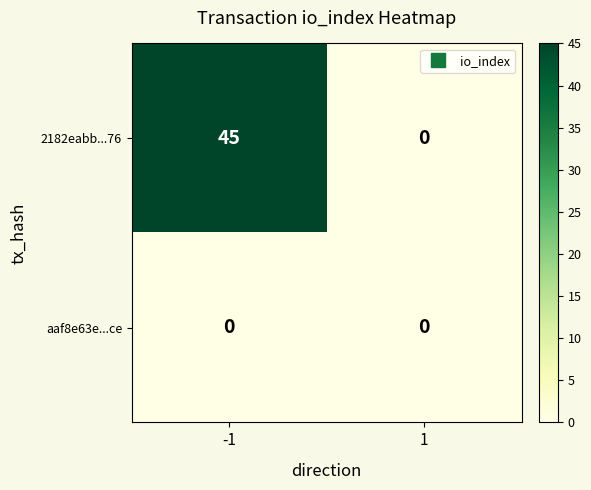

What is the sum of all 2182eabb...76 values?

45